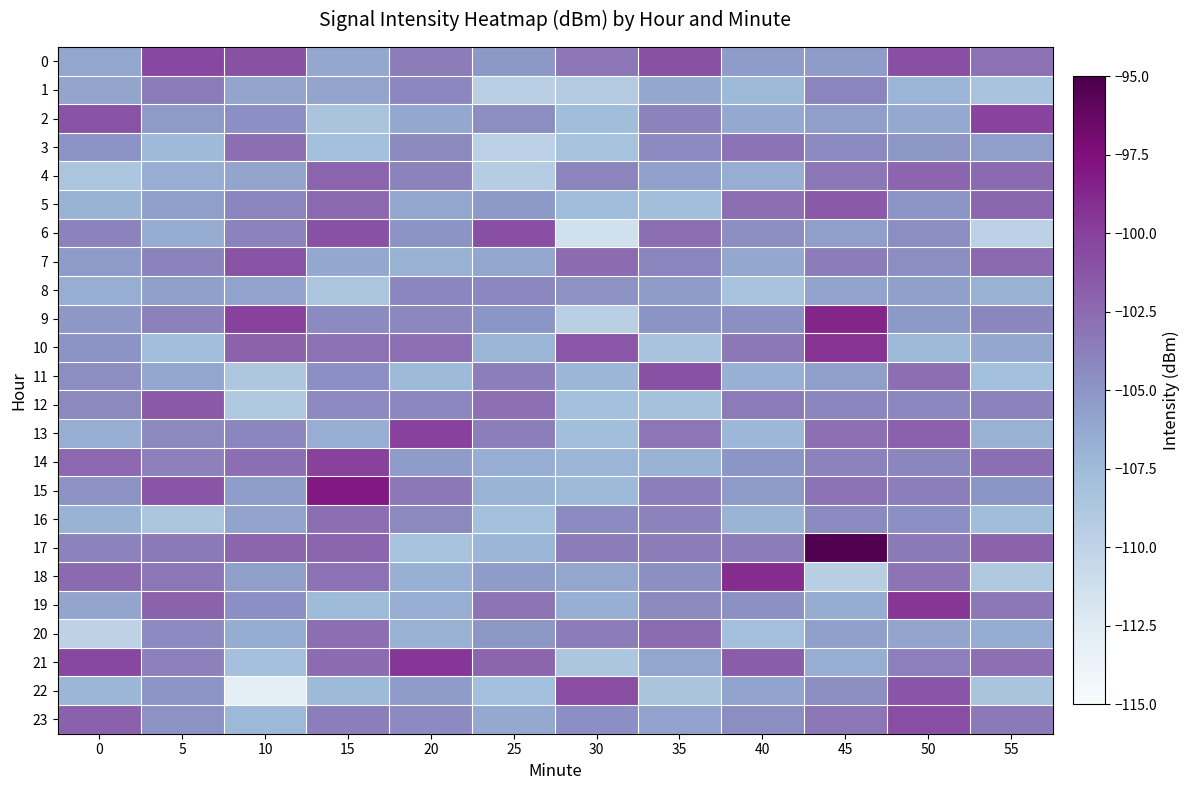

Which category has the highest value across all series?

45